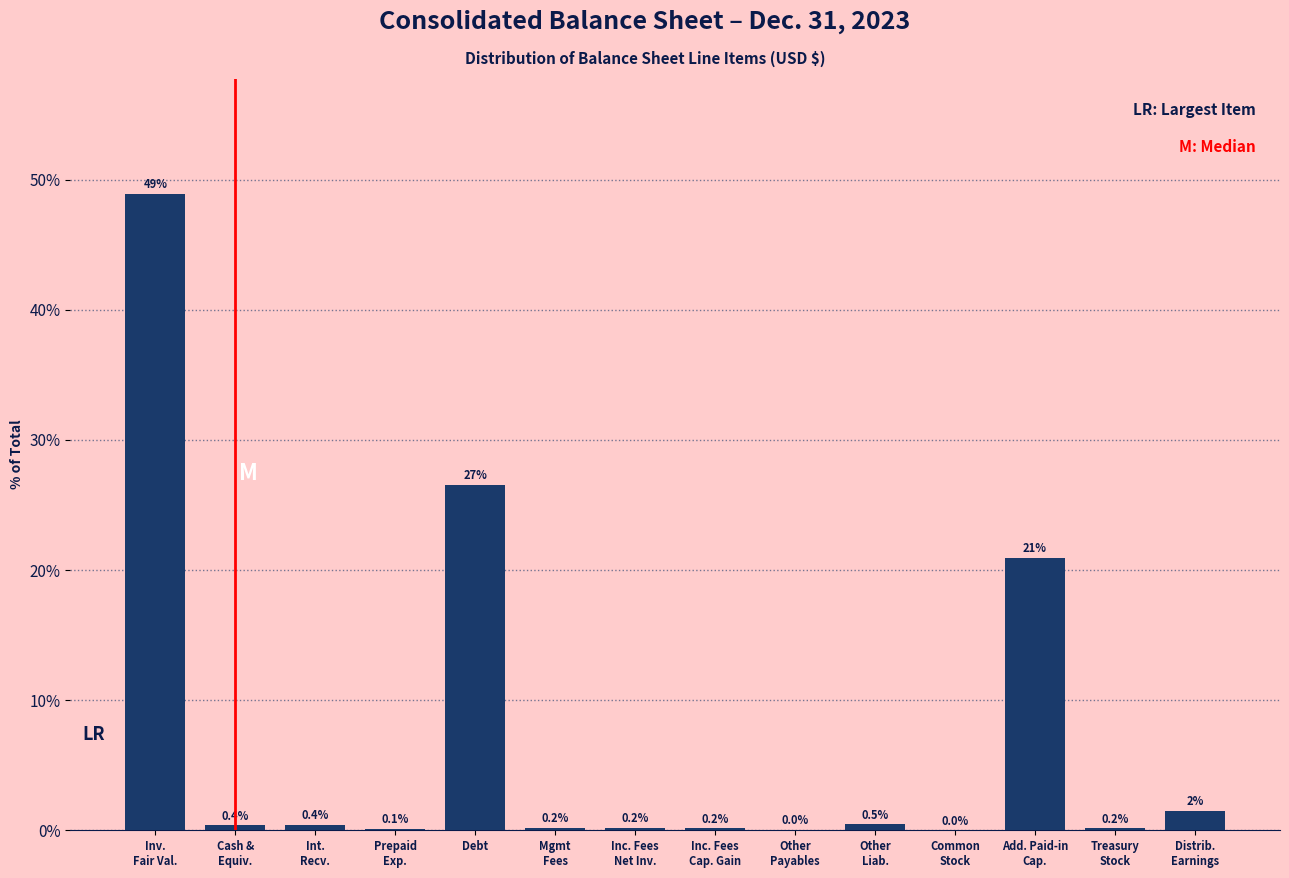

Where is the data nearest to the value 24?

Debt